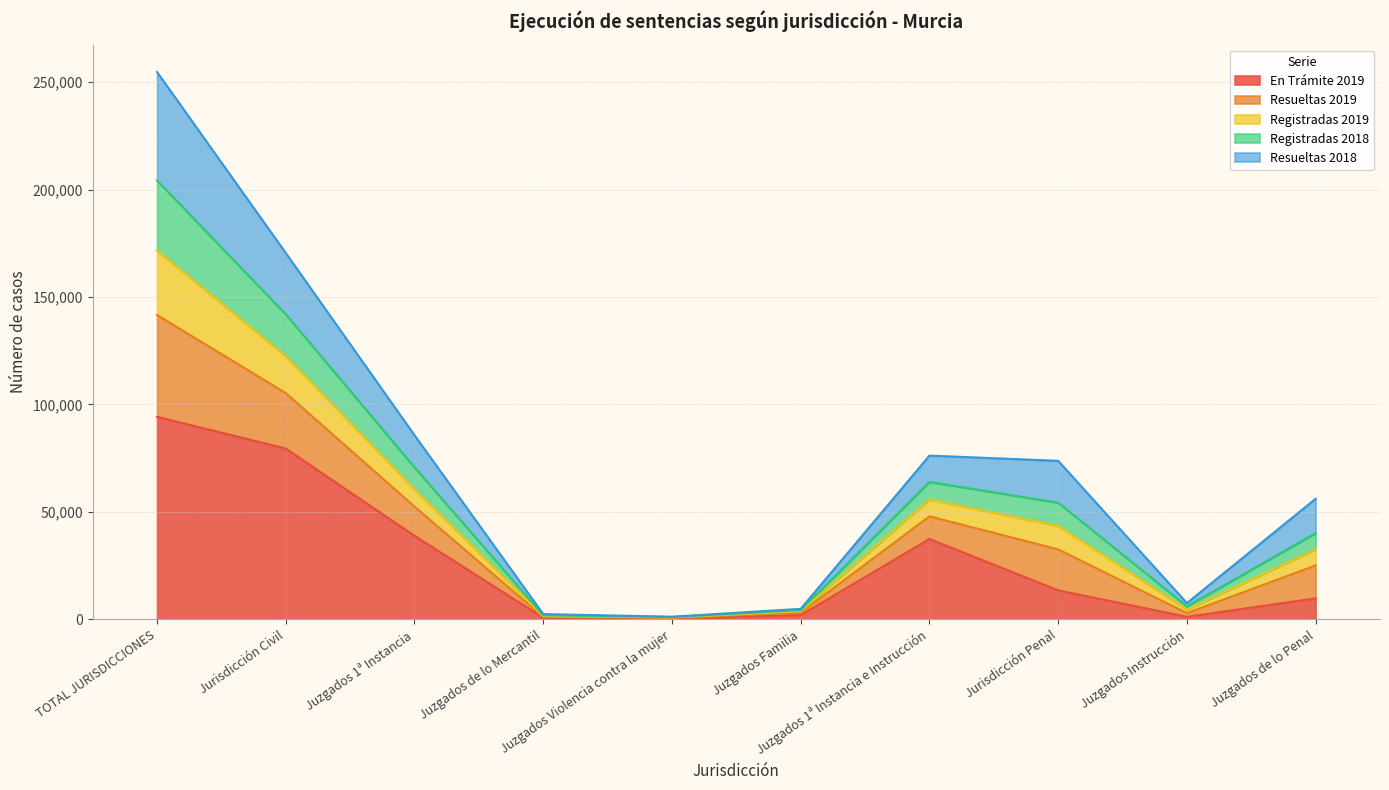

Is it true that Registradas 2018 equals 3356 at Juzgados de lo Mercantil?

False